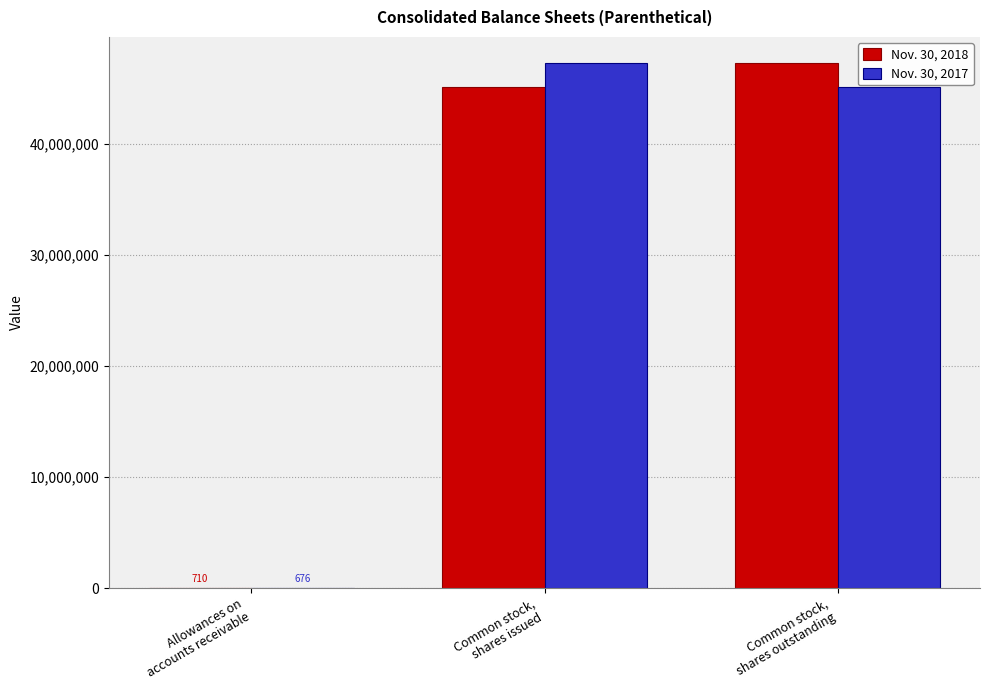

What is the greatest value displayed?

47281035